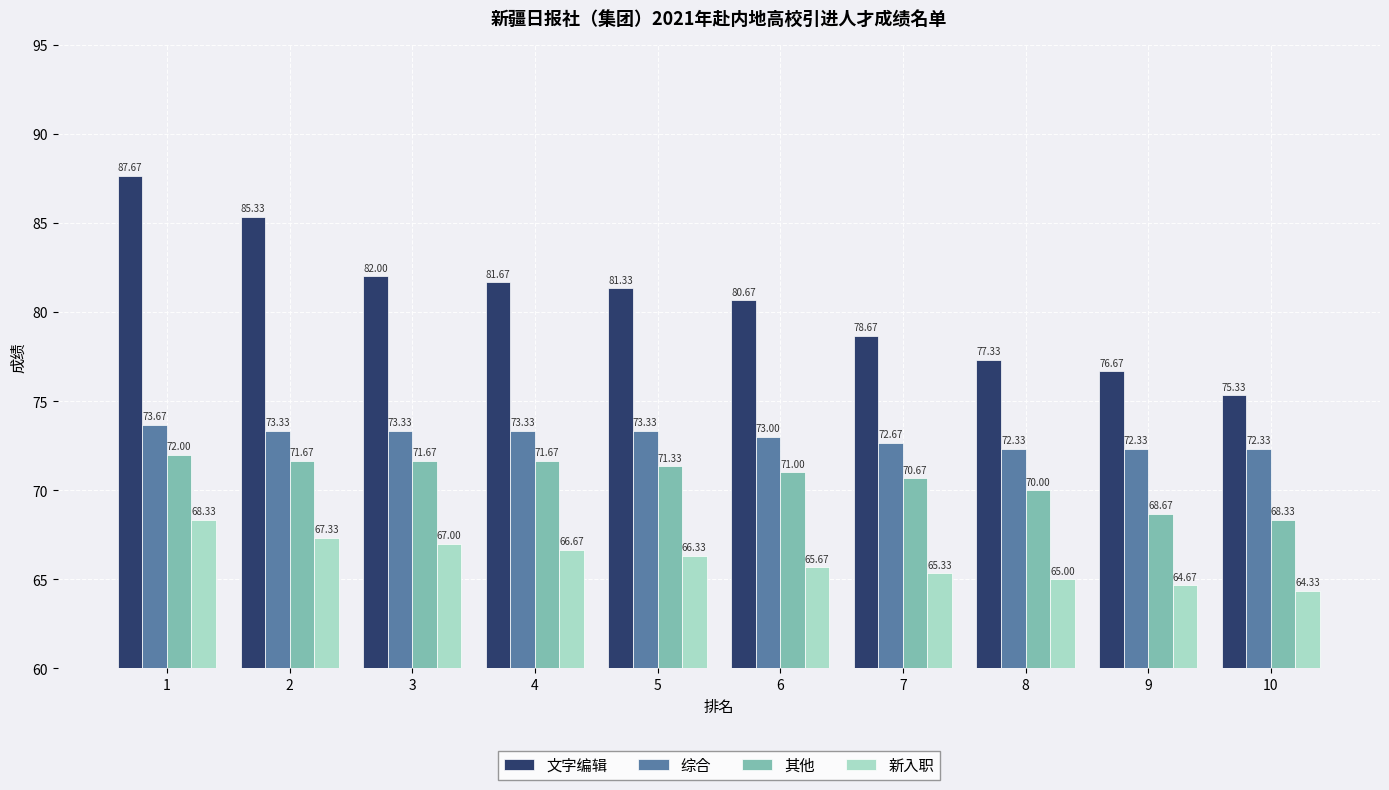

Rank the series by their average value, from highest to lowest.

文字编辑, 综合, 其他, 新入职